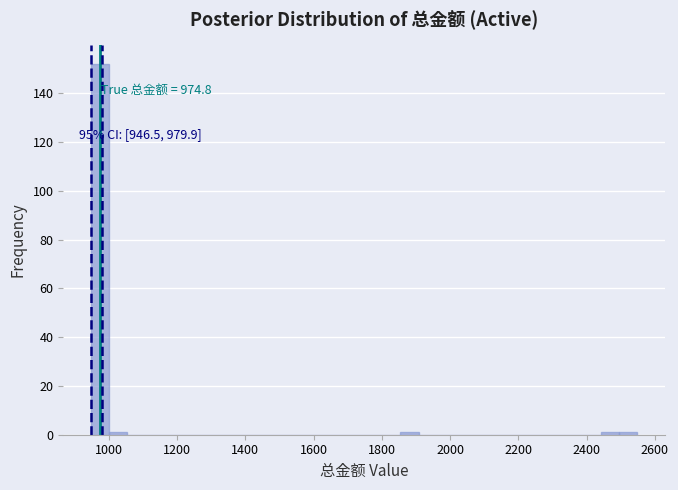

Read against the x-axis, roughly where is the centre of the tallest bar?

980